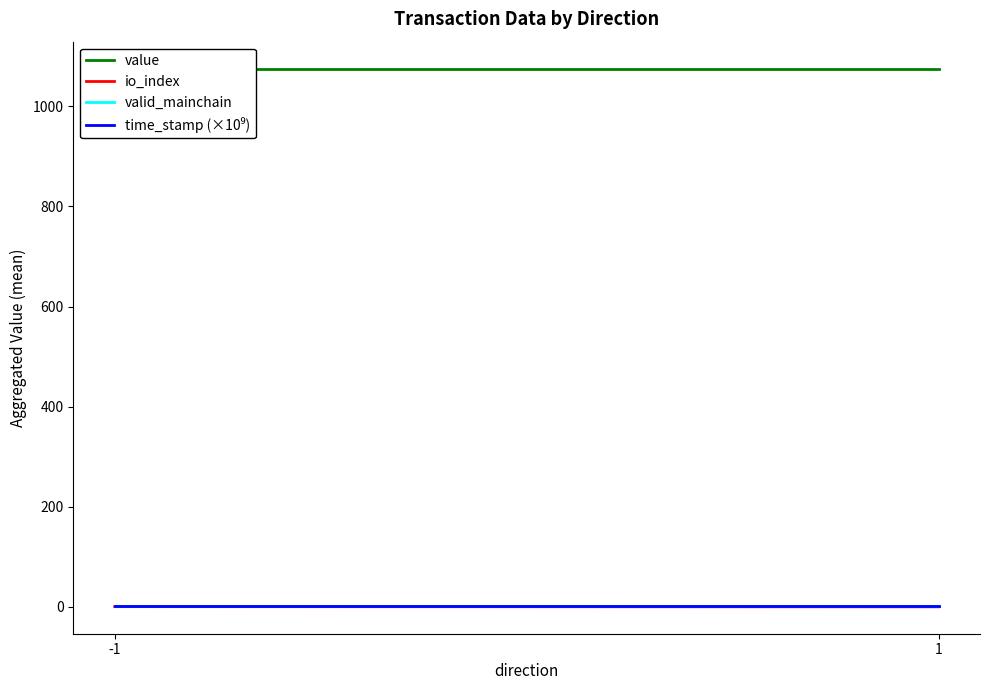

Which series has the largest total across all categories?

value